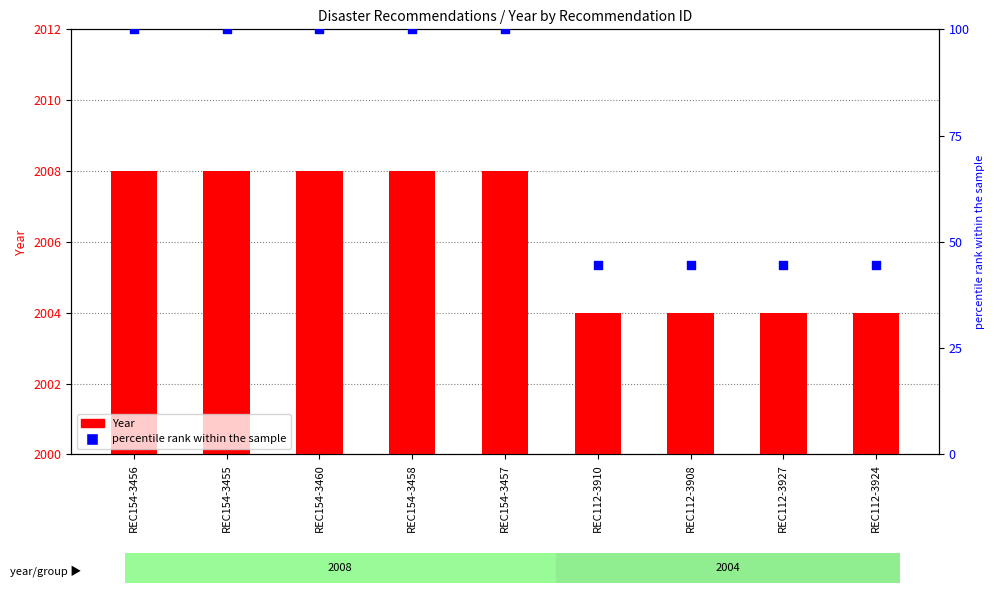

At which category is the sum across all series the highest?

REC154-3456